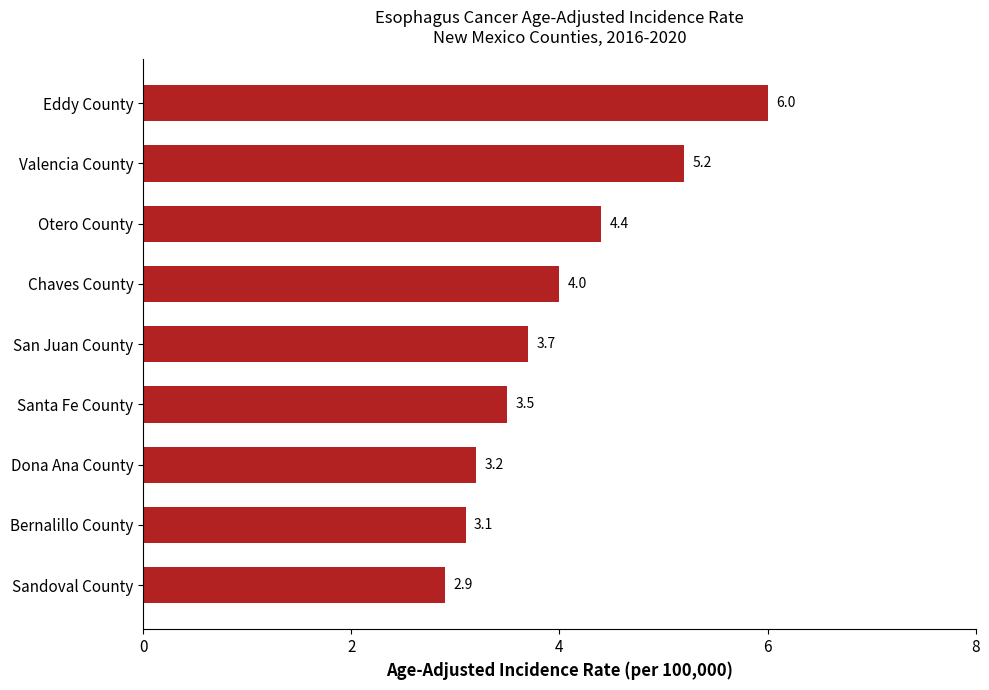

What is the value of the 2nd bar from the top?

5.2